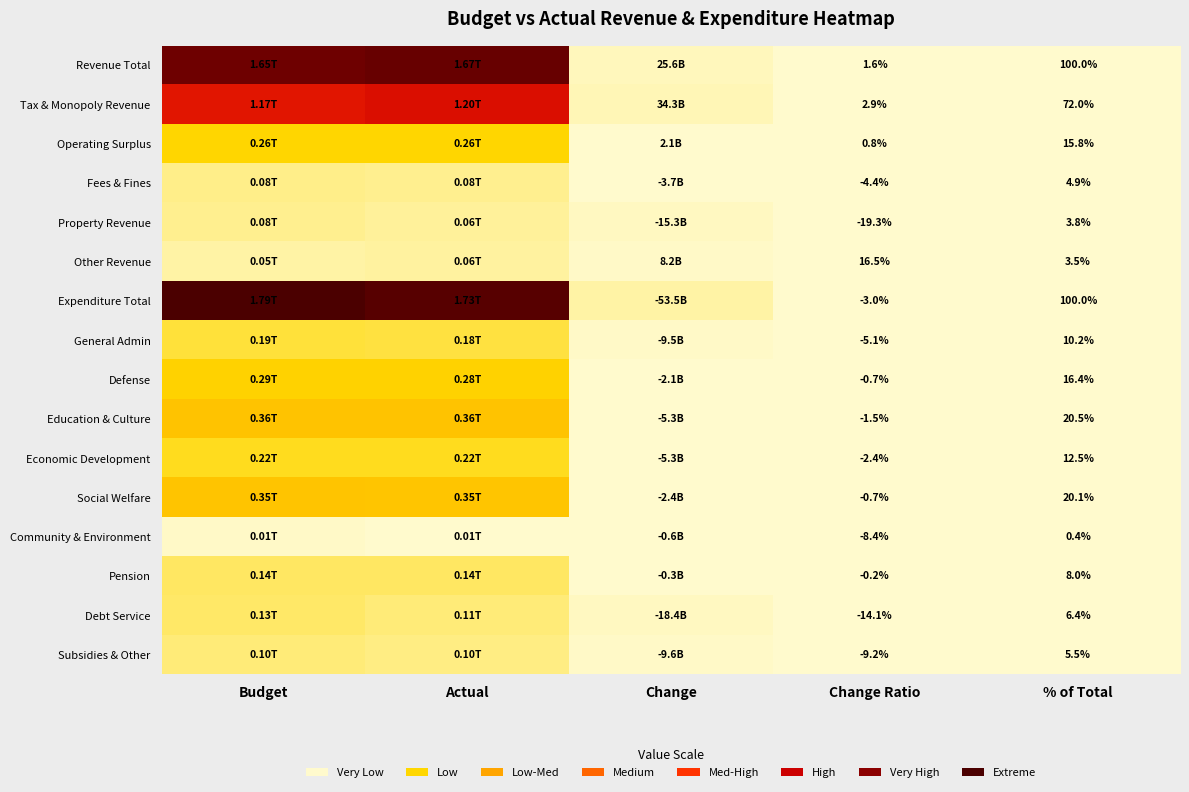

Which series changed the most between Change Ratio and % of Total?

Expenditure Total